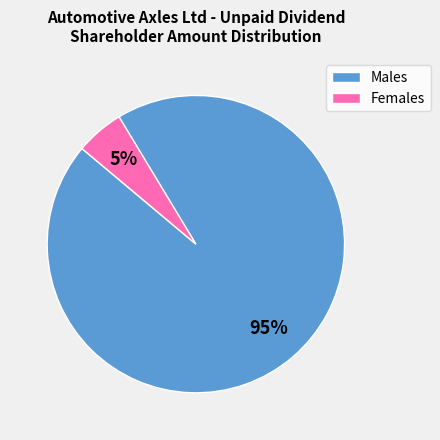

How many slices are in this pie chart?

2